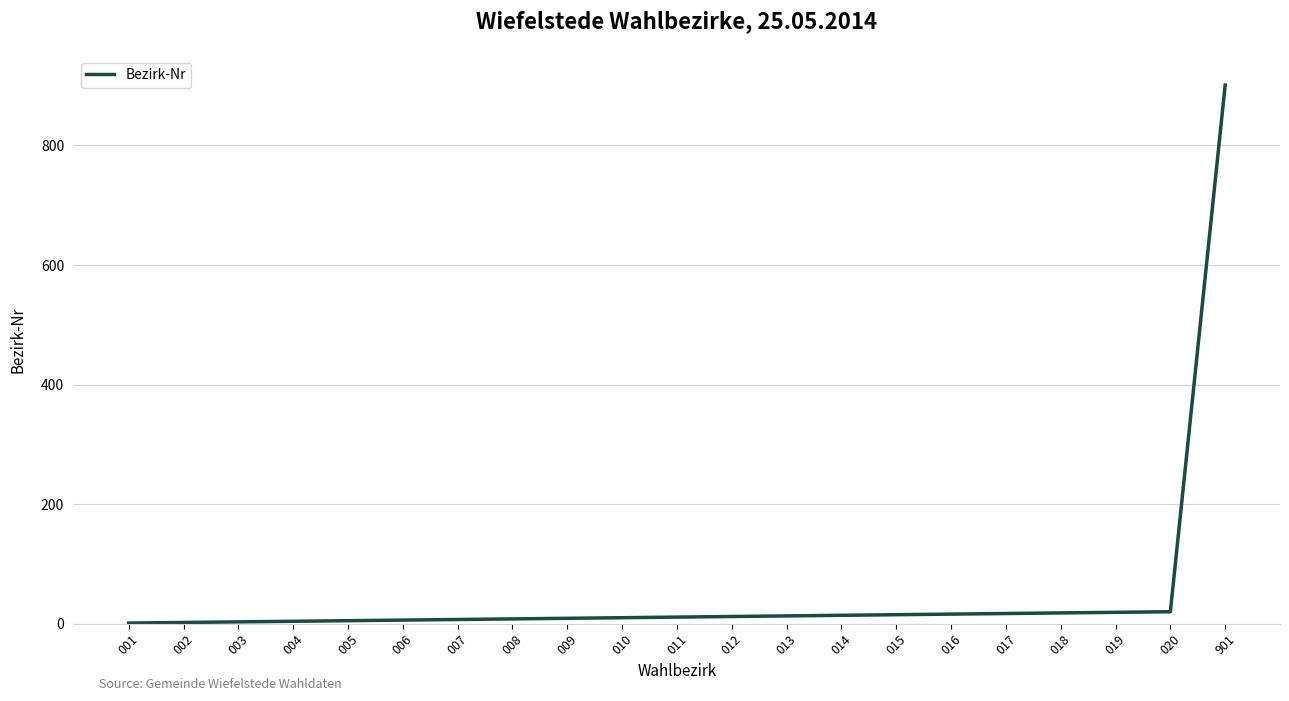

What is the difference between the maximum and minimum values?

900